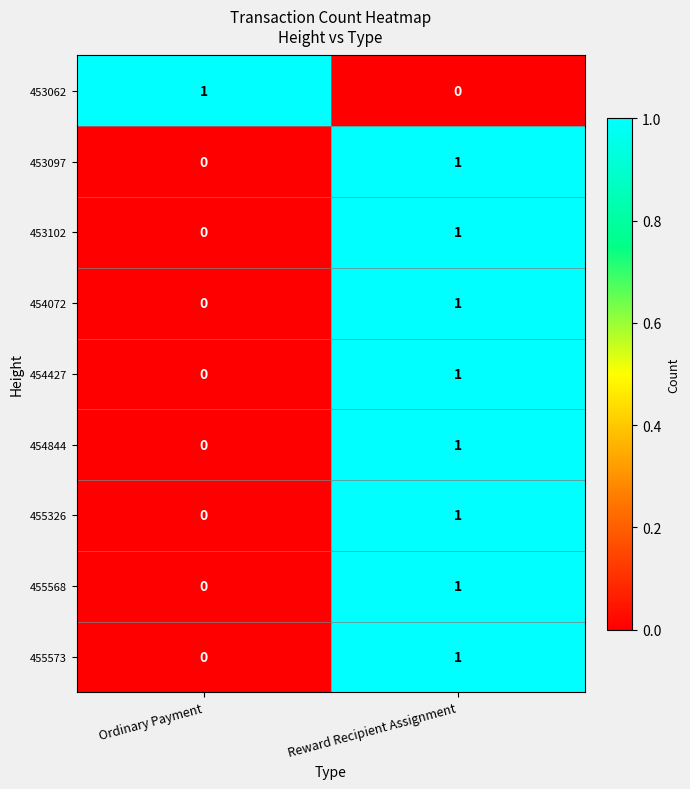

Reading left to right, transcribe all the data shown in this chart.

453062: 1	0
453097: 0	1
453102: 0	1
454072: 0	1
454427: 0	1
454844: 0	1
455326: 0	1
455568: 0	1
455573: 0	1